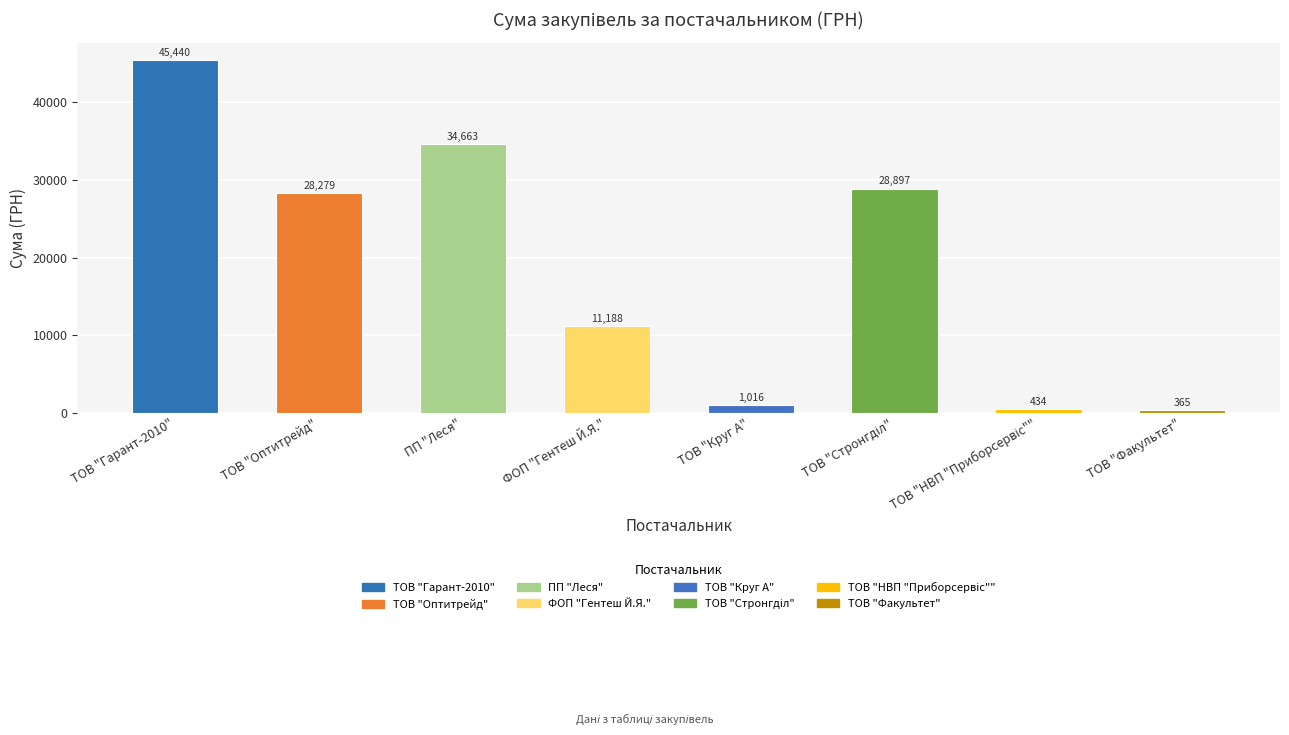

What is the value of the 3rd bar from the left?

34663.5